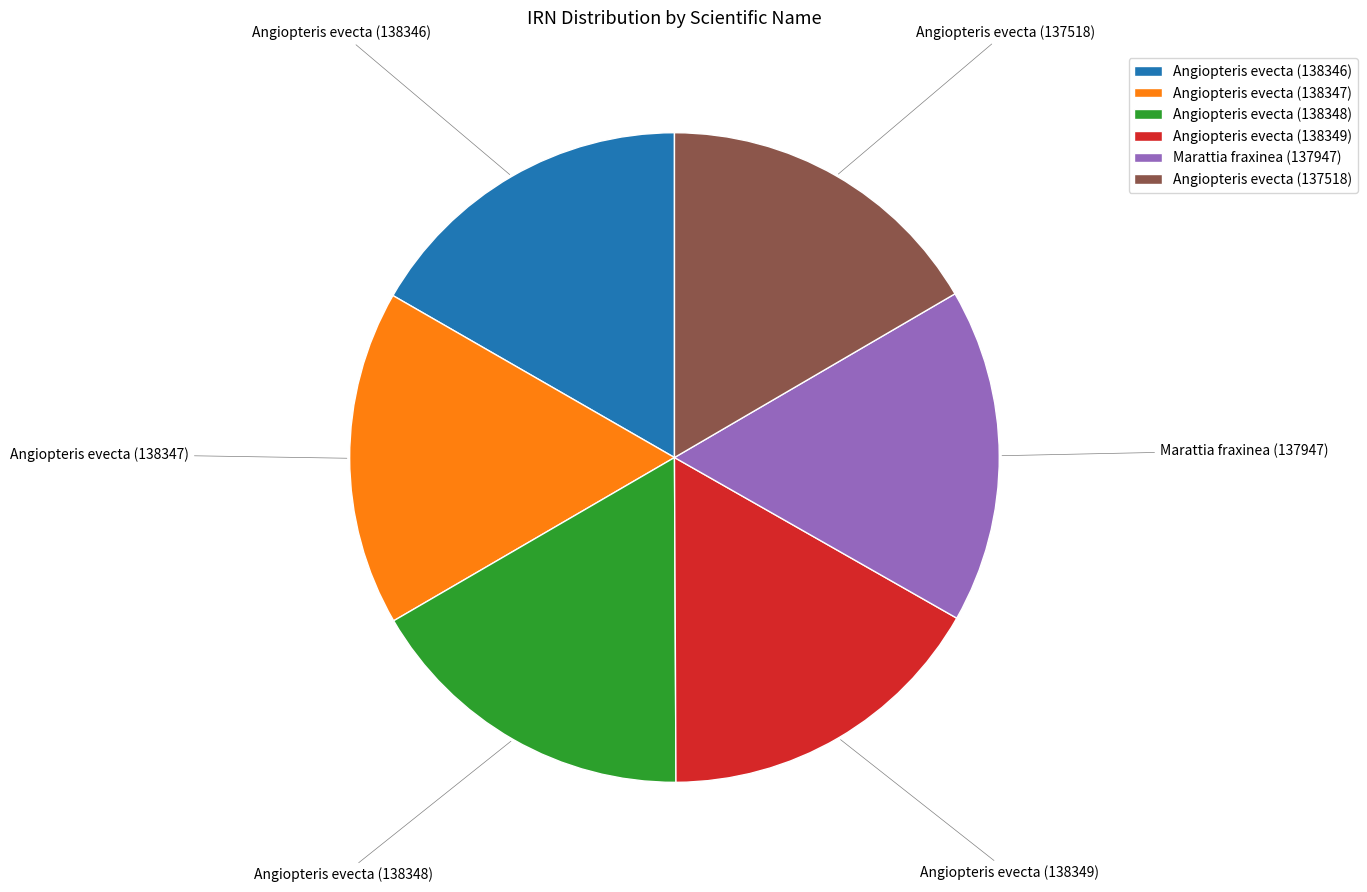

Approximately how many times larger is the value at Angiopteris evecta (138348) compared to Angiopteris evecta (137518)?

1.0